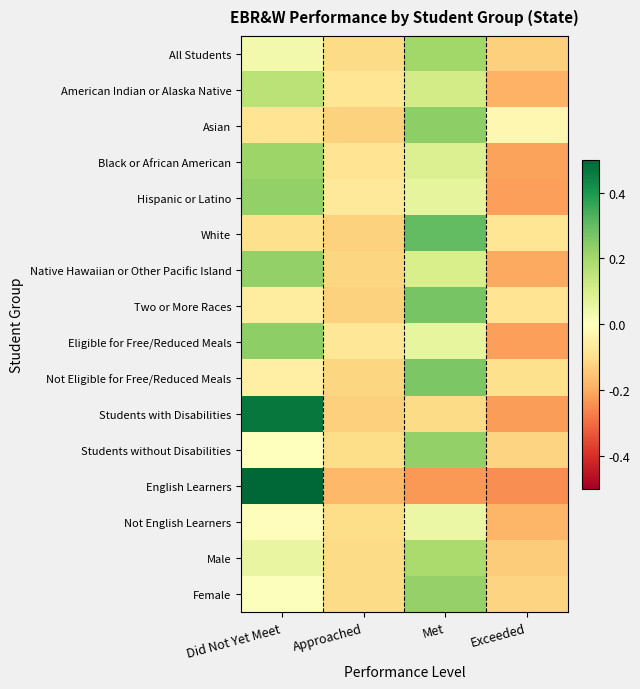

Which series has the widest spread of values?

English Learners